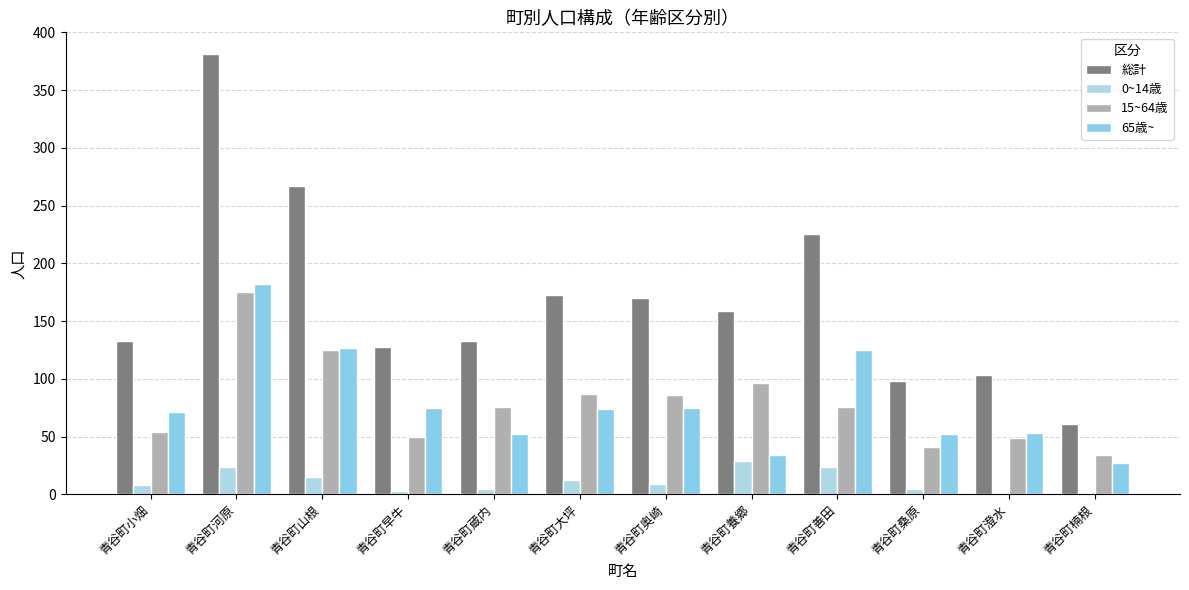

What is the maximum value shown in the chart?

381